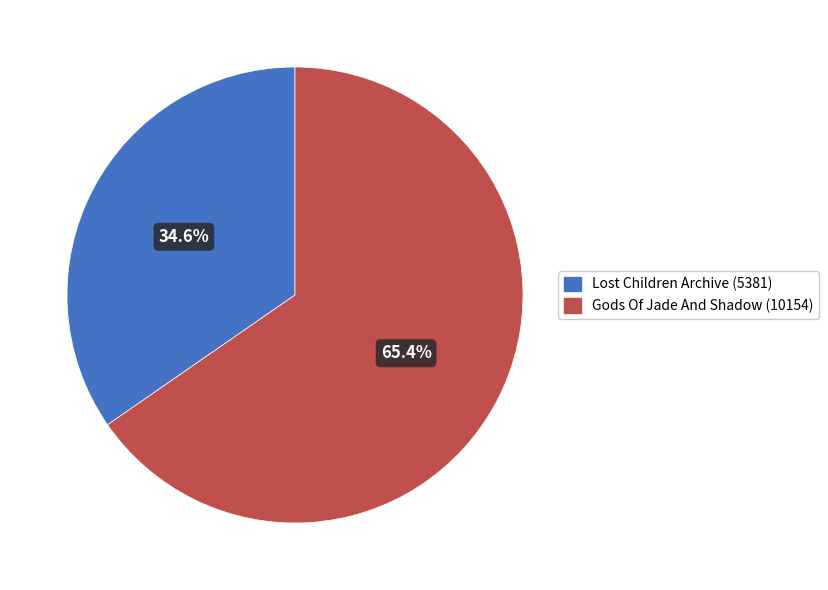

What percentage is NOT represented by Gods Of Jade And Shadow?

34.6%